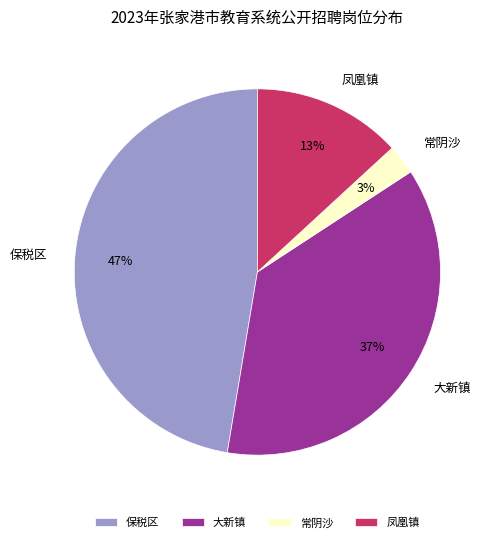

Is there any slice that represents more than half of the pie?

No